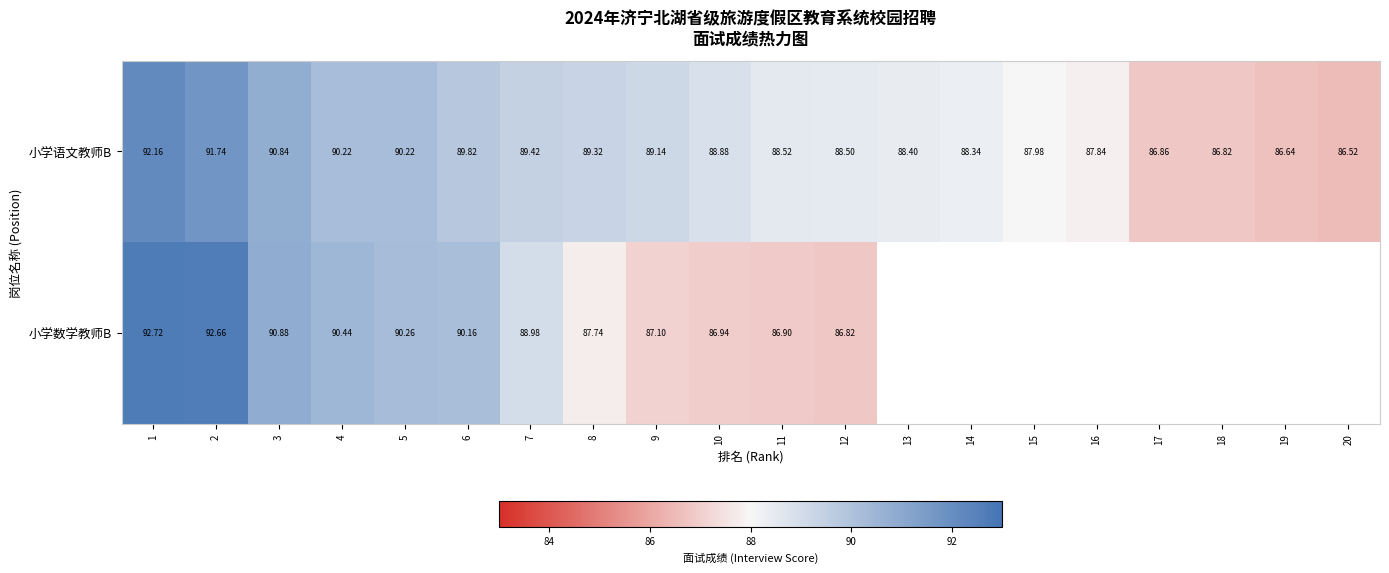

How many distinct data groups are displayed?

2